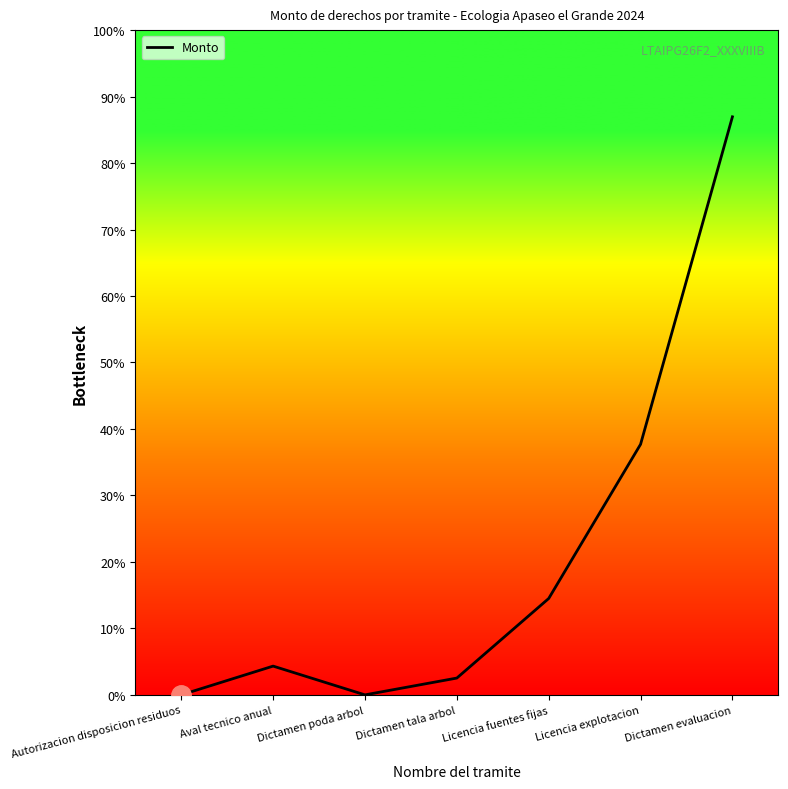

Where is the first local minimum?

Dictamen poda arbol